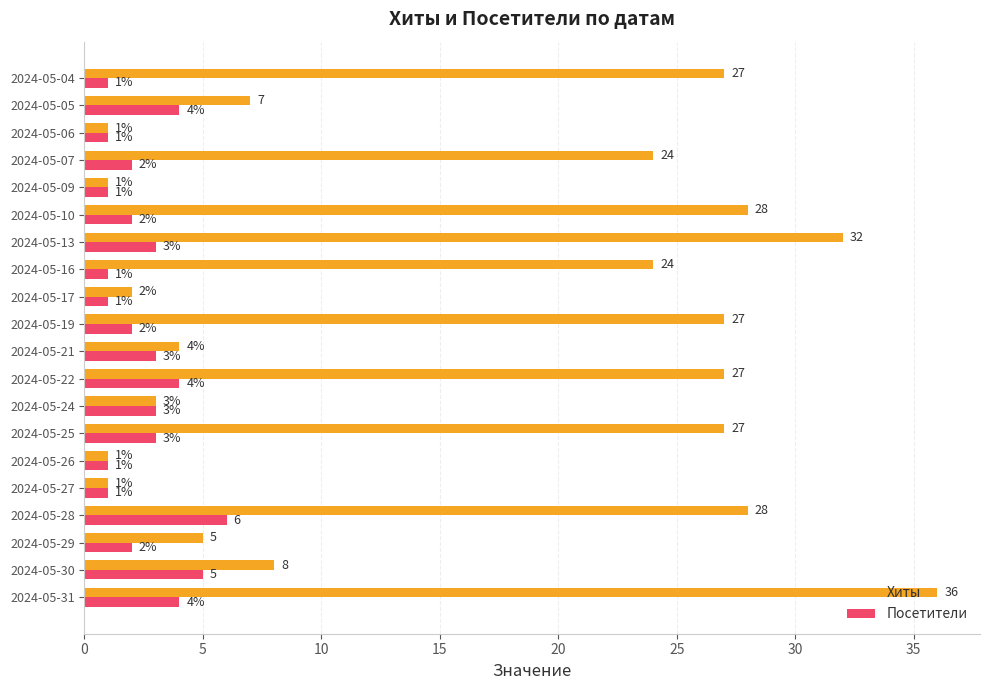

List the series in order of their overall mean, lowest first.

Посетители, Хиты